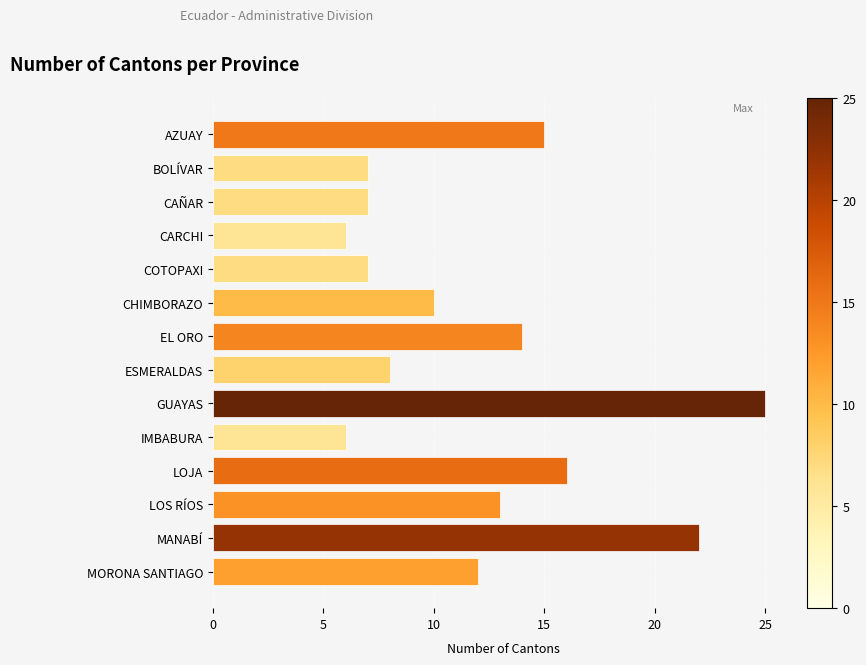

What is the average value?

12